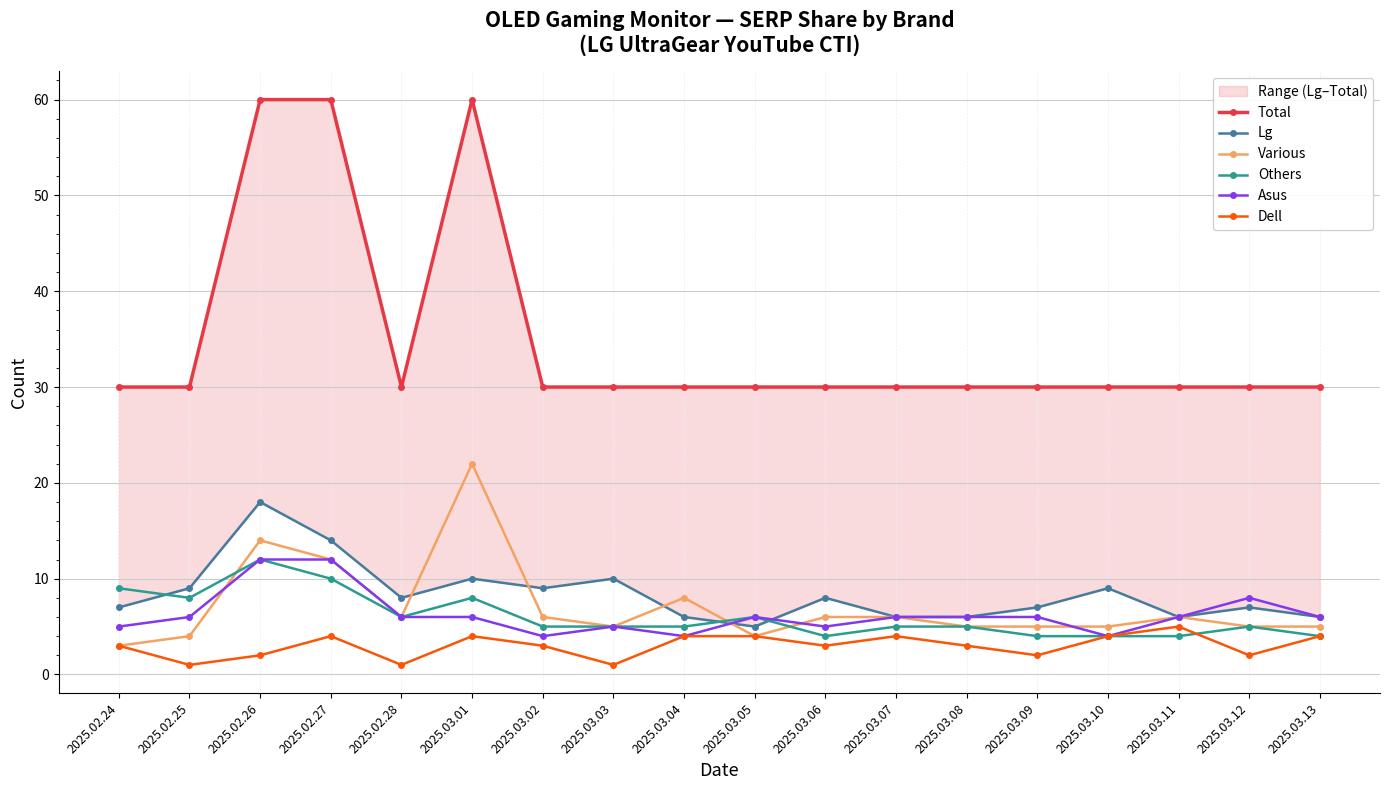

True or false: Others and Various cross at least once.

True